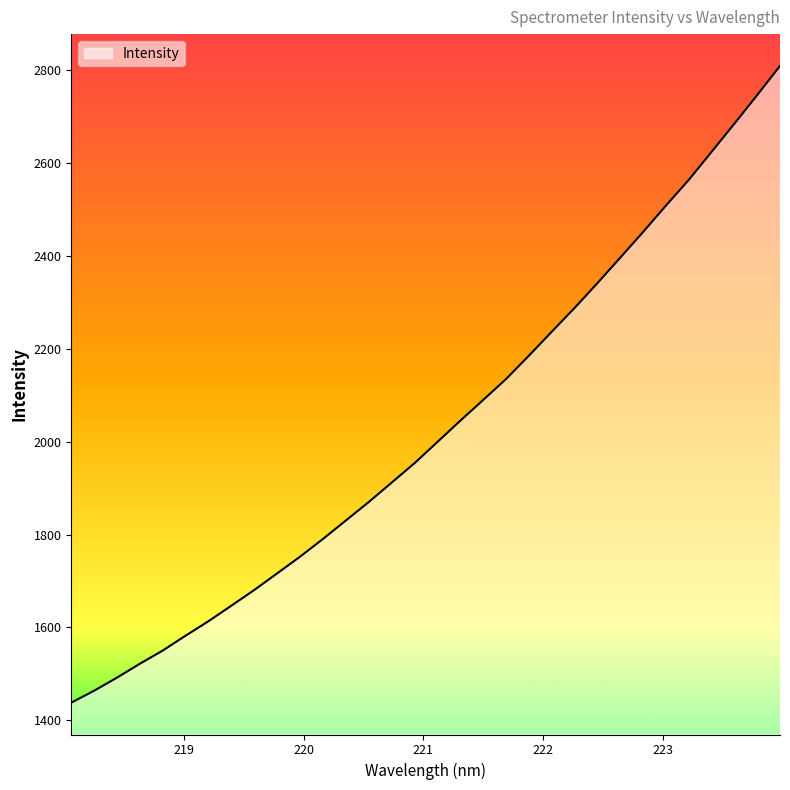

What is the minimum value shown in the chart?

1438.1